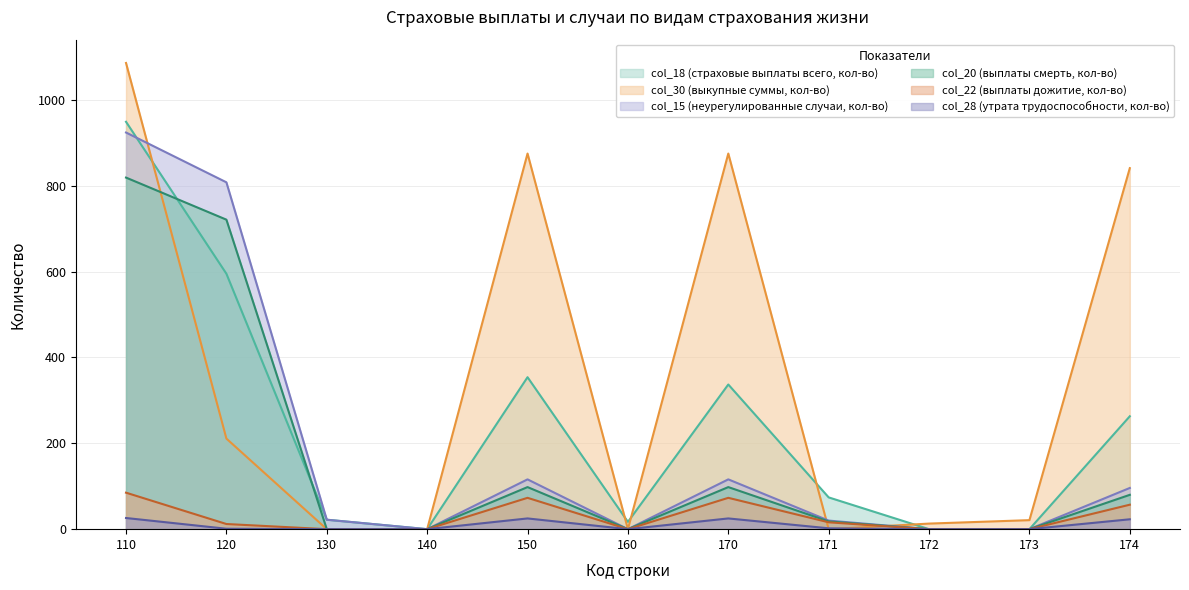

Which series has the widest spread of values?

col_30 (выкупные суммы, кол-во)